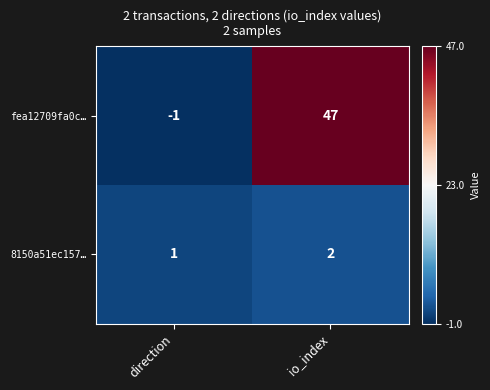

Reading left to right, extract all data points from this chart.

fea12709fa0c…: direction=-1	io_index=47
8150a51ec157…: direction=1	io_index=2